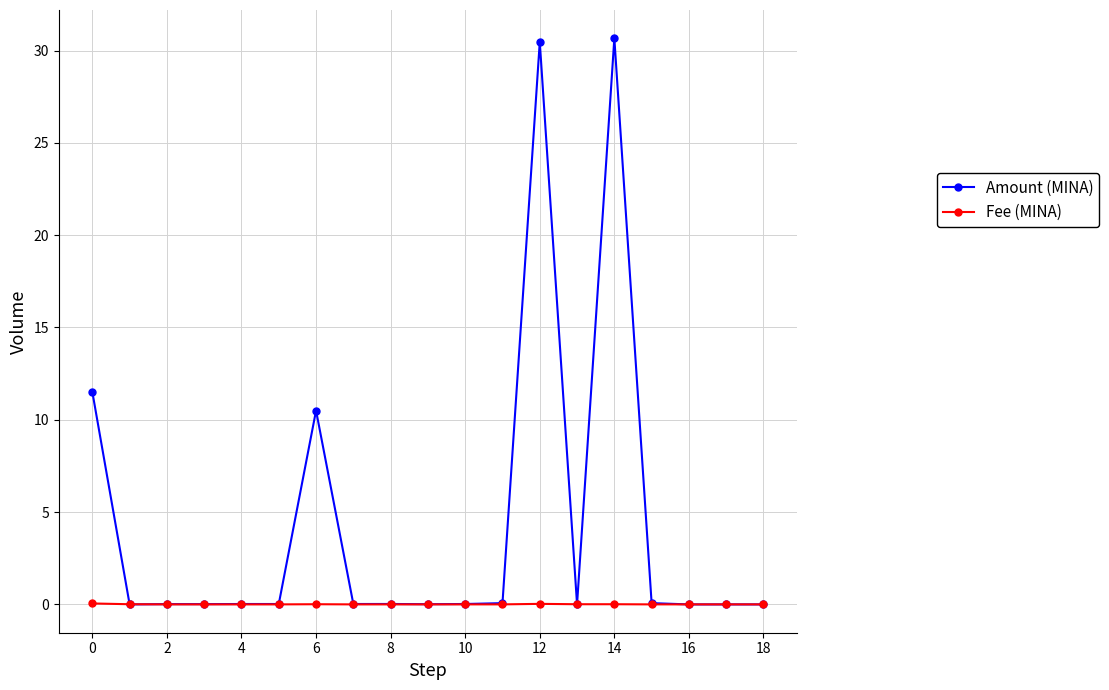

What are all the series names shown in the legend?

Amount (MINA), Fee (MINA)